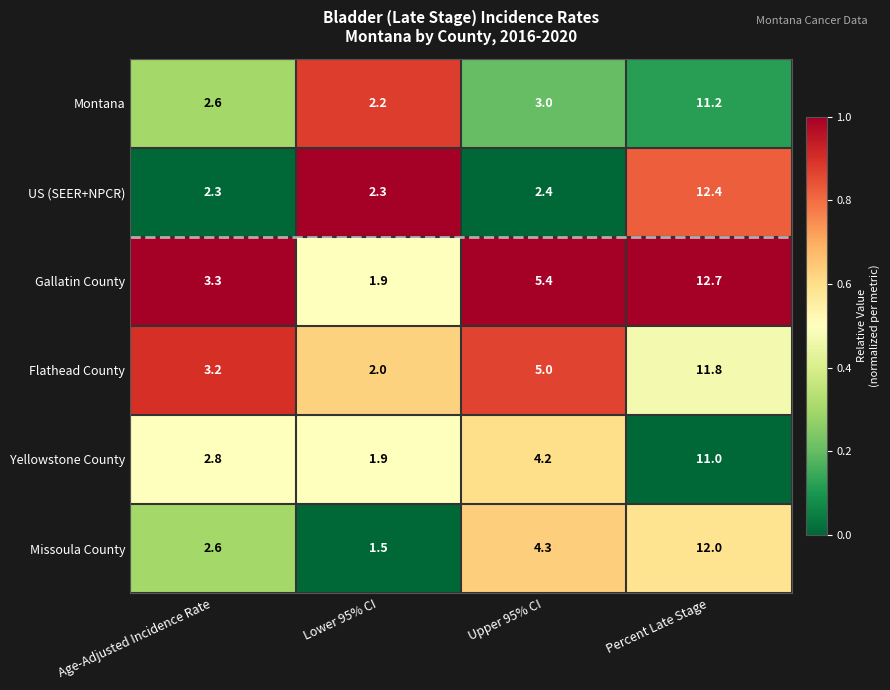

The Flathead County series shows 3.0 at Percent Late Stage. True or false?

False